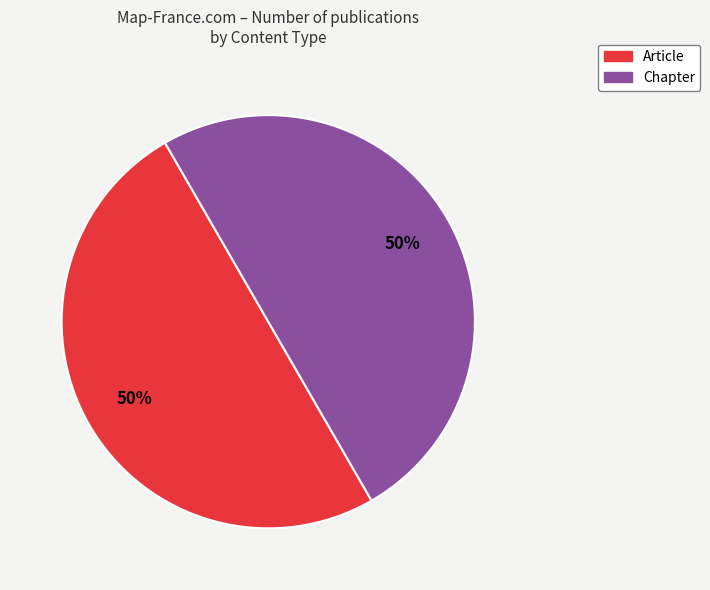

True or false: Chapter accounts for 45% of the total.

False